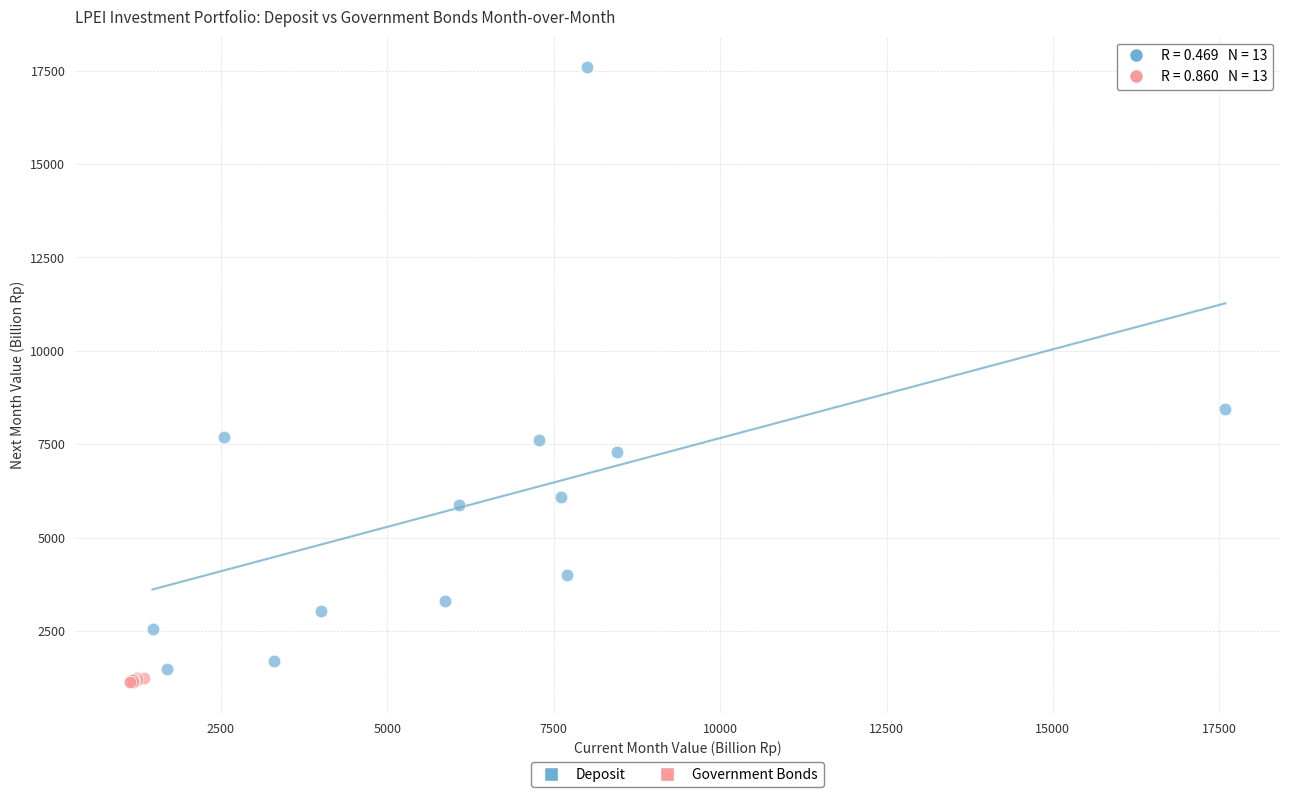

What are all the series names shown in the legend?

Deposit, Government Bonds